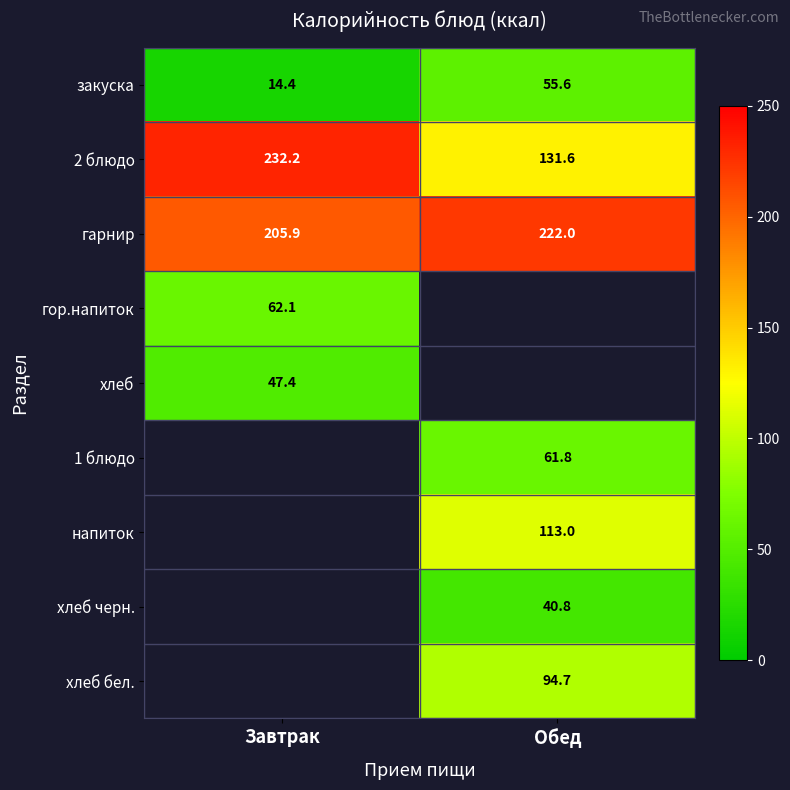

What is the spread (max minus min) of values at Обед?

181.2